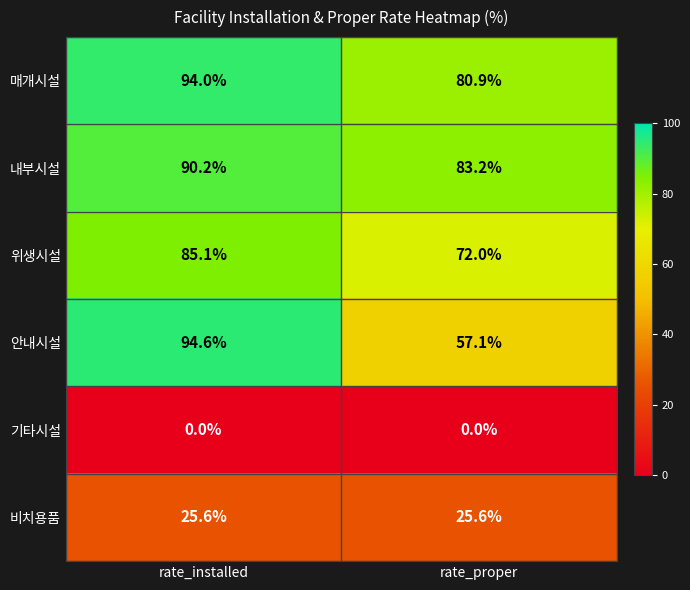

True or false: 내부시설 has a value of 83.2 at rate_proper.

True